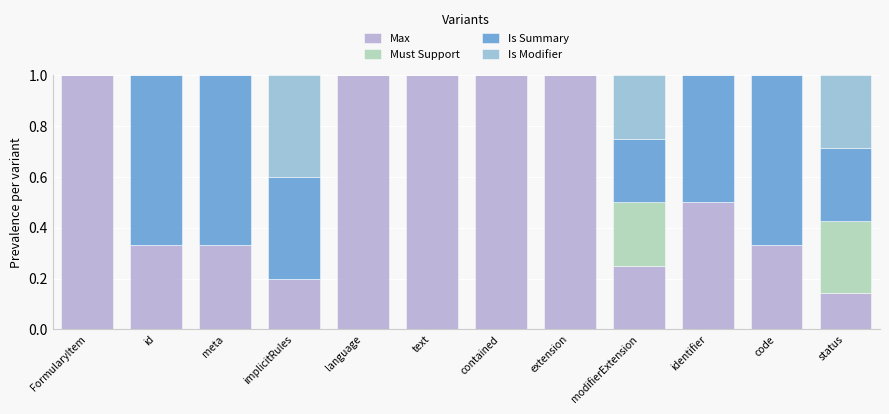

Count the number of categories in the chart.

12